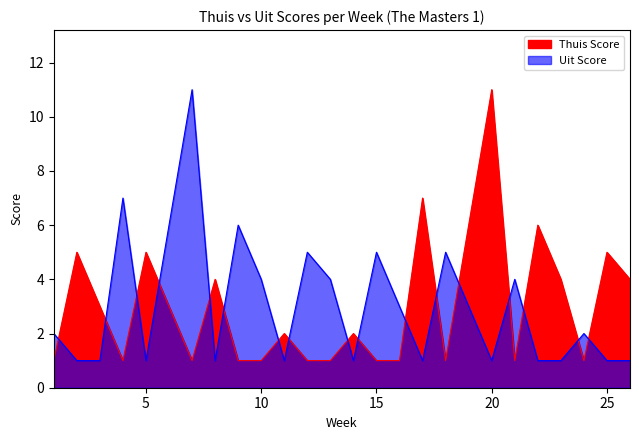

In Uit Score, how many points are higher than both neighbors (excluding endpoints)?

8